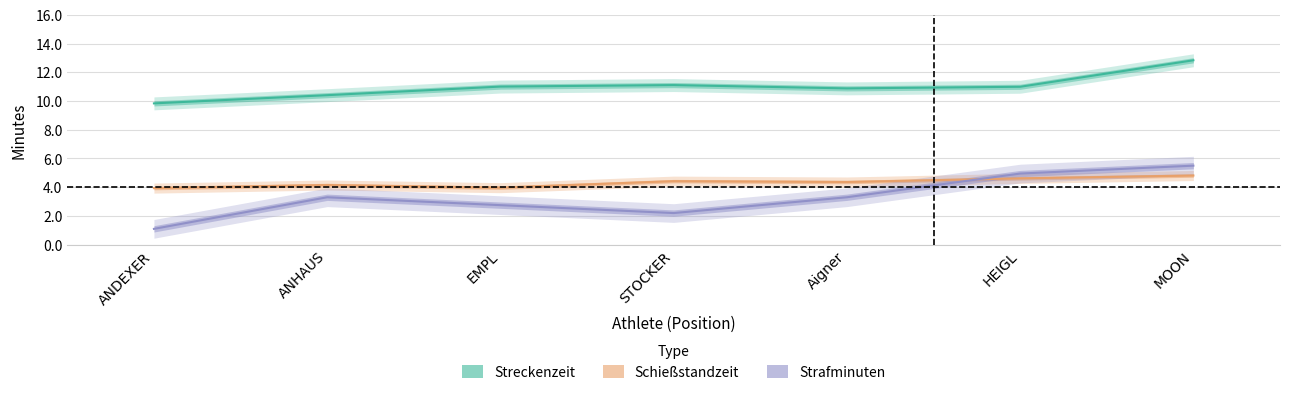

What is the maximum value for Strafminuten (T)?

5.5